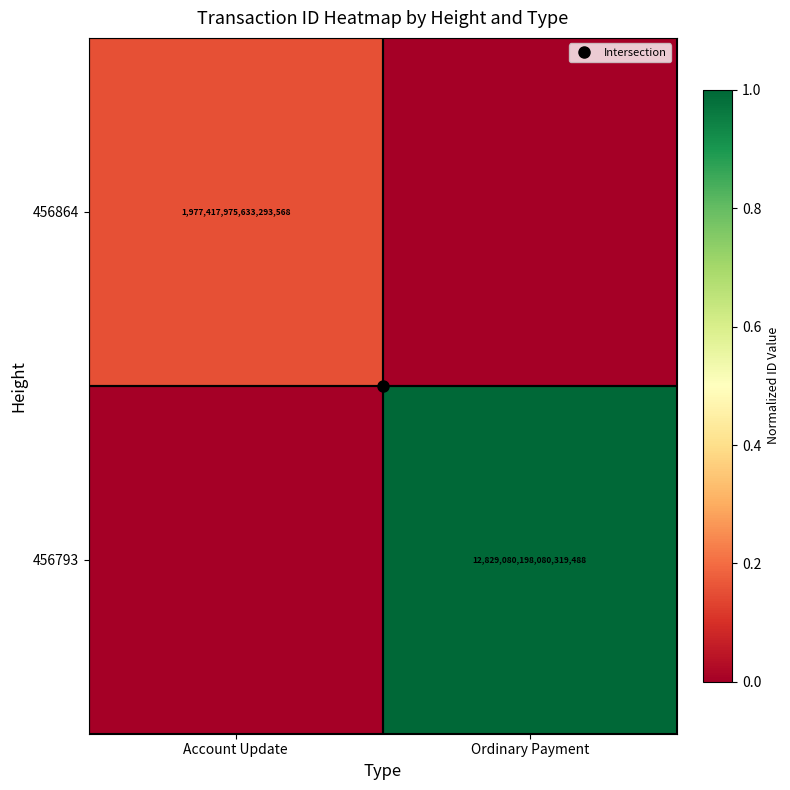

True or false: 456864 has a value of 0.2 at Account Update.

True